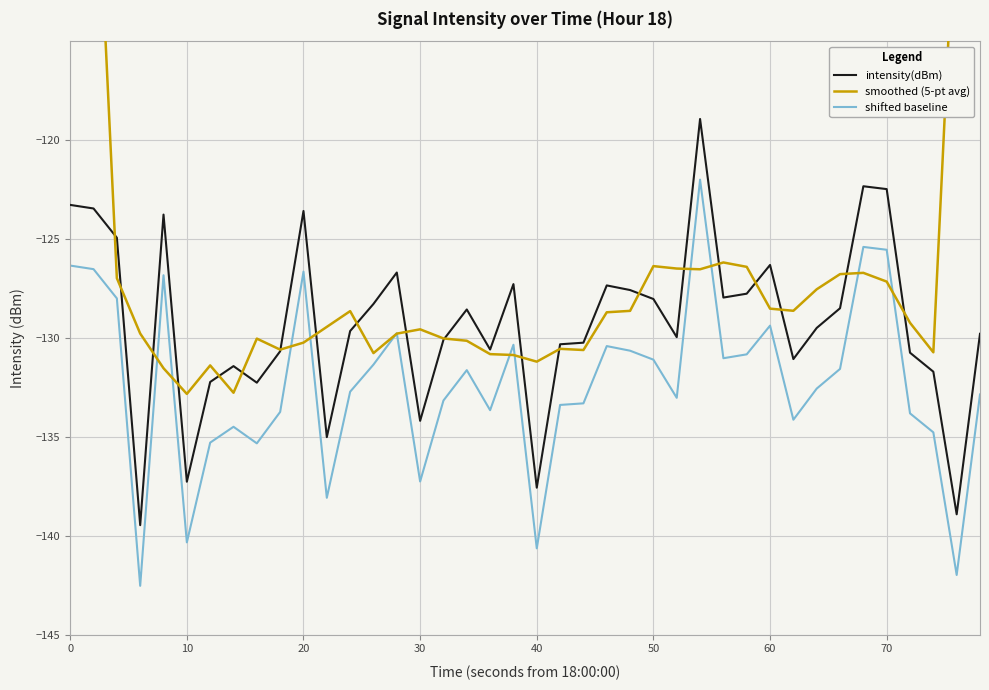

What is the maximum value for intensity(dBm)?

-118.9